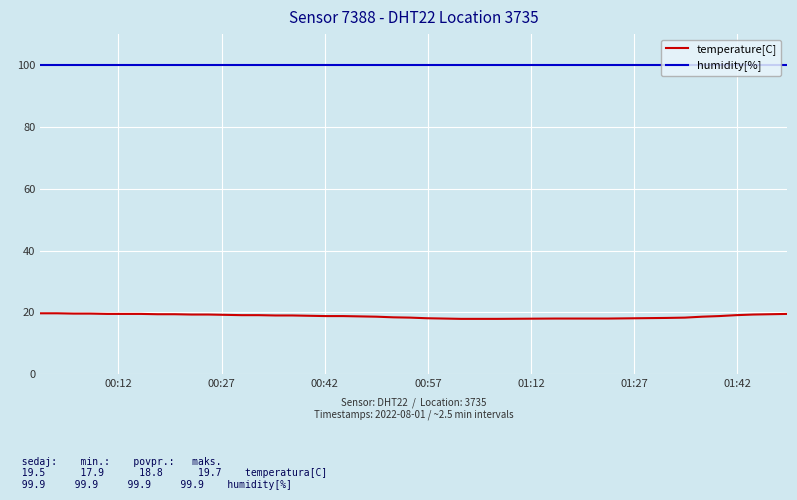

What is the maximum value shown in the chart?

99.9